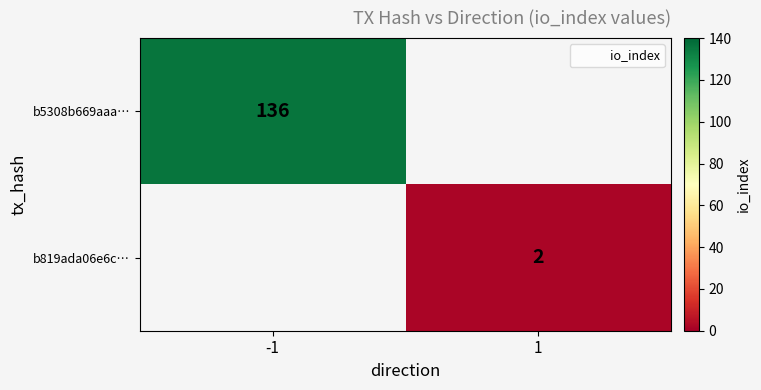

How many series are shown in this chart?

2